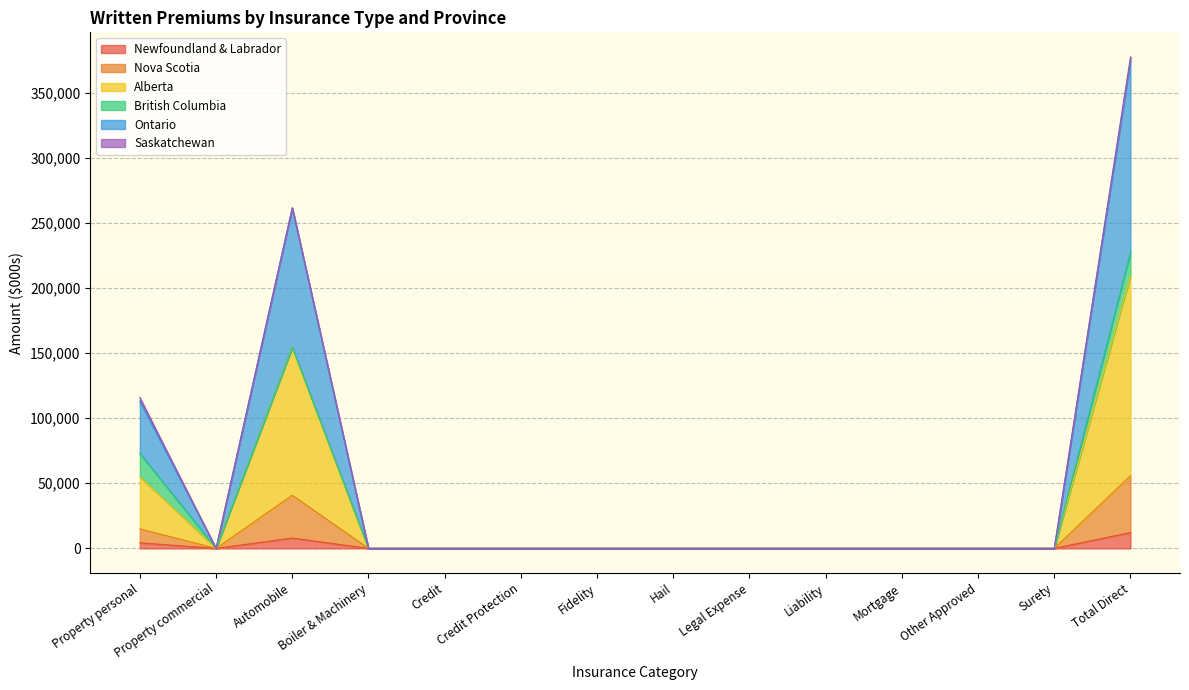

At which category is the sum across all series the highest?

Total Direct